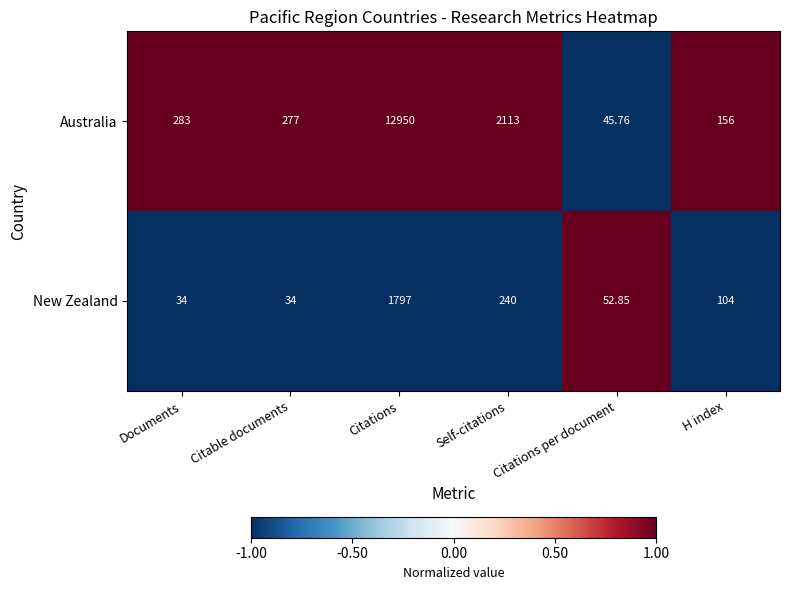

Which series has the largest total across all categories?

Australia